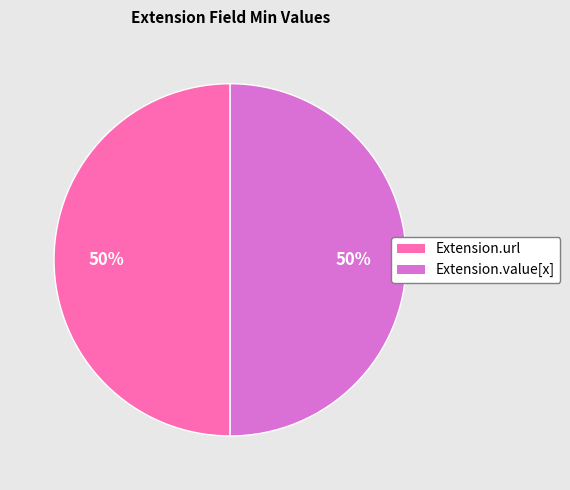

To the nearest percent, what is the difference between the largest and smallest slice percentages?

0%